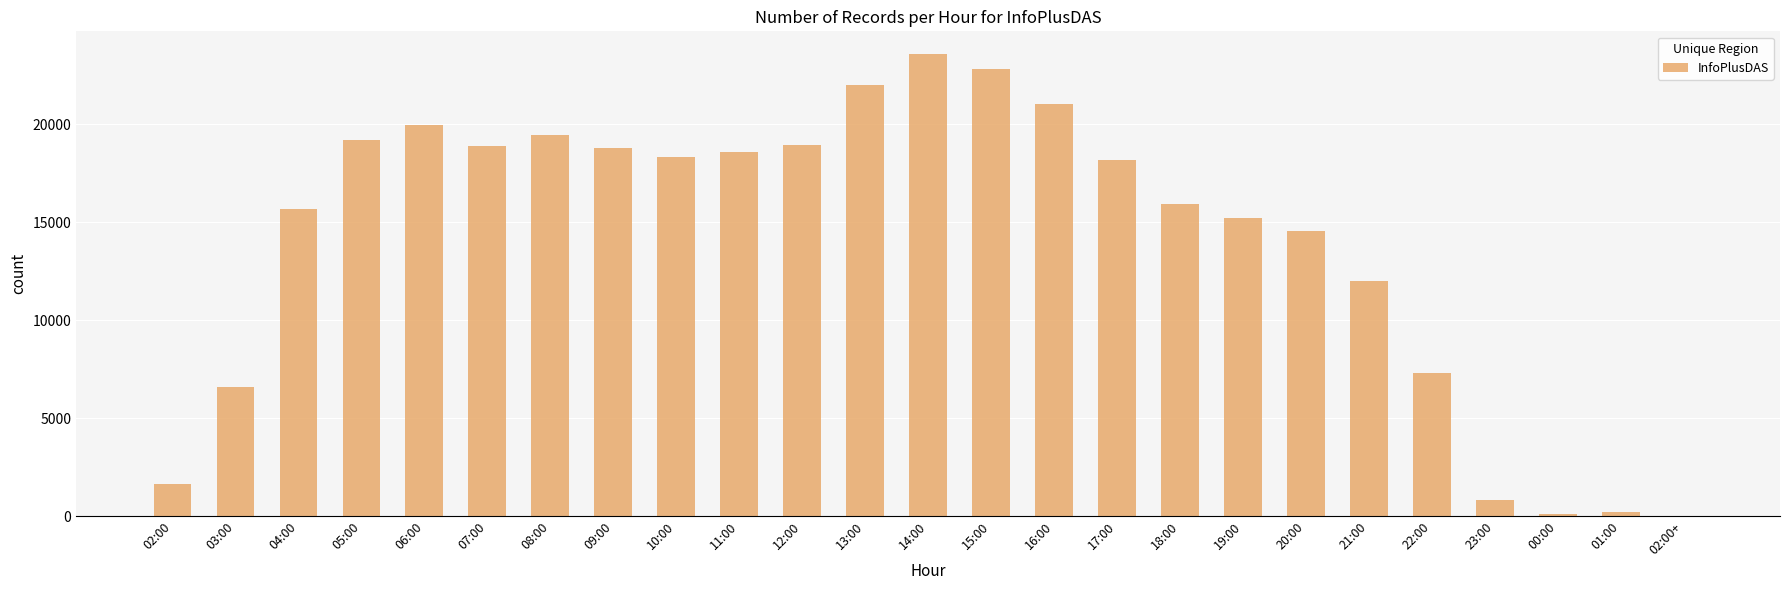

How many categories are shown in the chart?

25